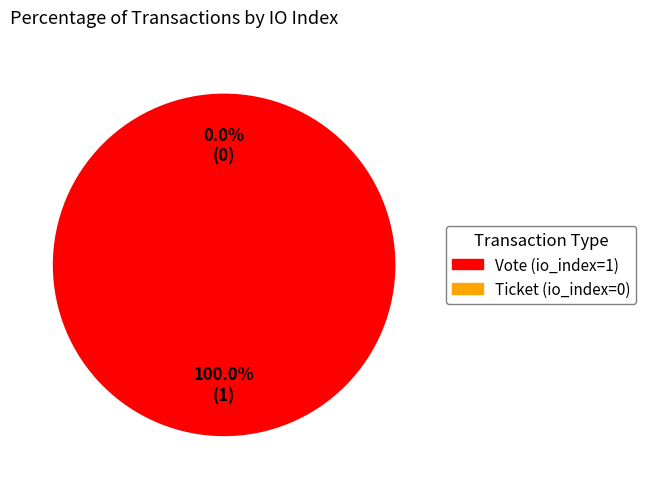

Count the number of slices in the pie.

2